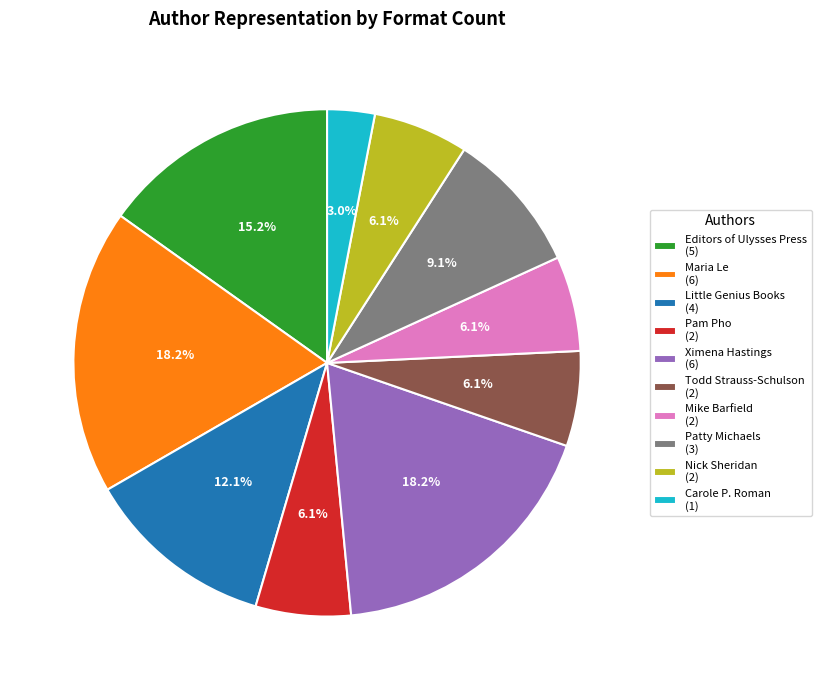

Which has a higher value, Editors of Ulysses Press (5) or Little Genius Books (4)?

Editors of Ulysses Press (5)